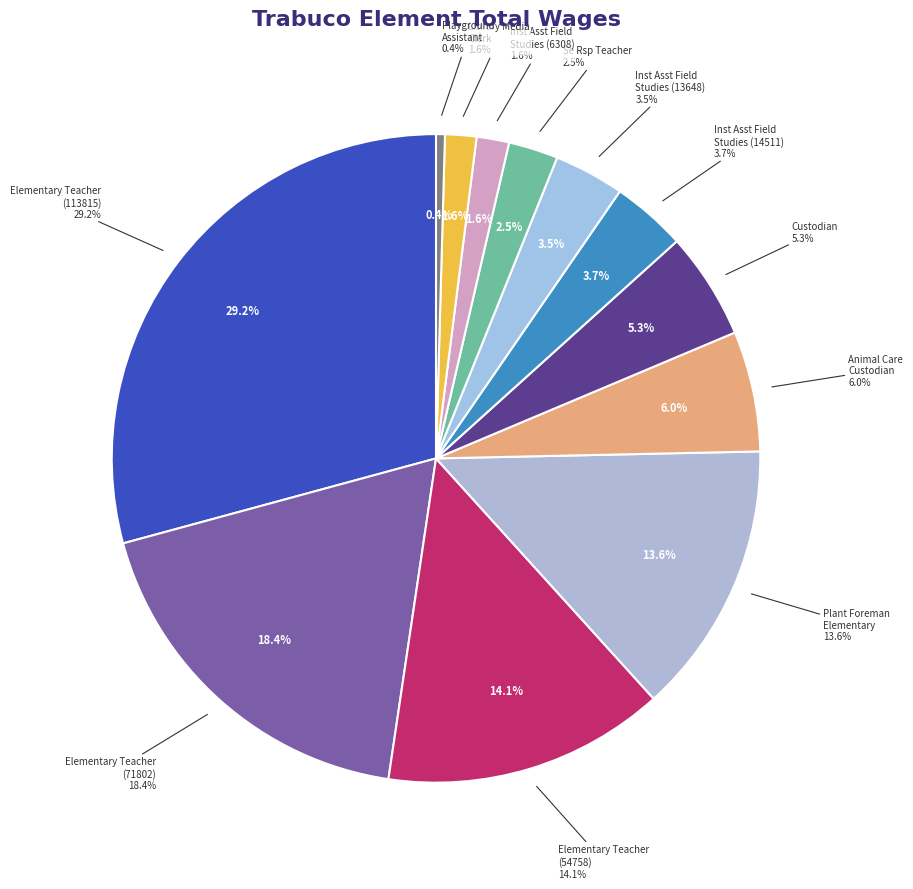

Which has a higher value, Elementary Teacher (71802) or Playground Assistant?

Elementary Teacher (71802)